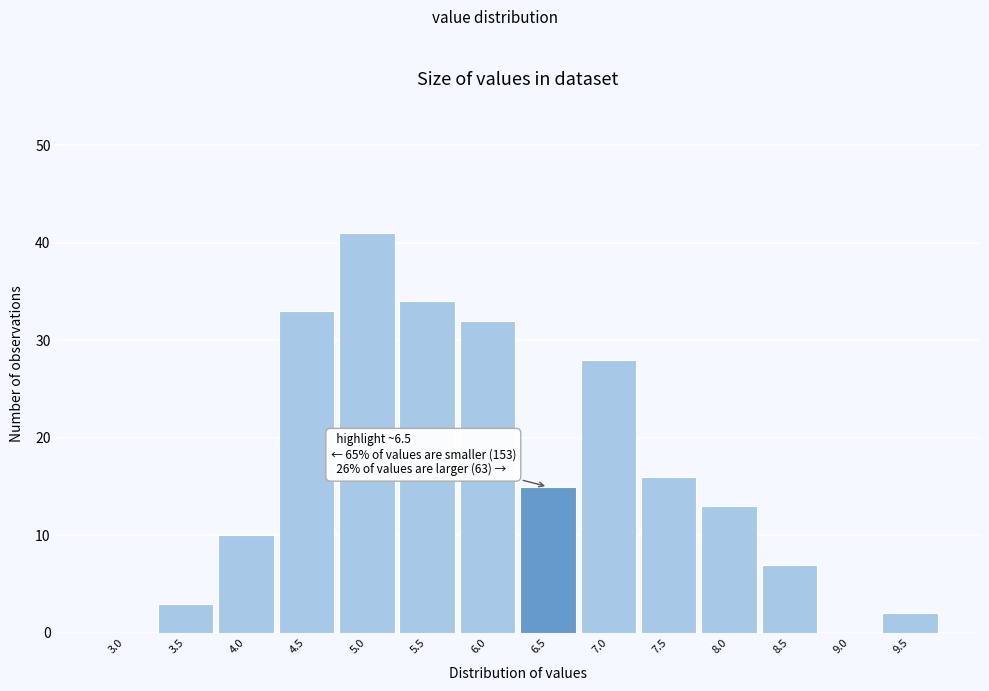

Reading left to right, what are all the values shown in this chart?

3.0=0	3.5=3	4.0=10	4.5=33	5.0=41	5.5=34	6.0=32	6.5=15	7.0=28	7.5=16	8.0=13	8.5=7	9.0=0	9.5=2